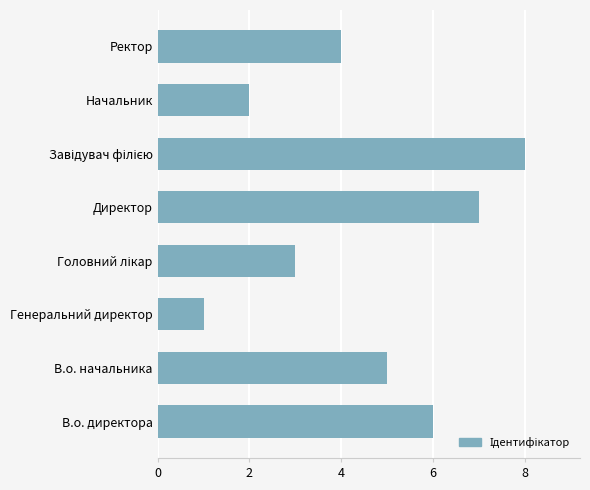

What is the maximum value shown in the chart?

8